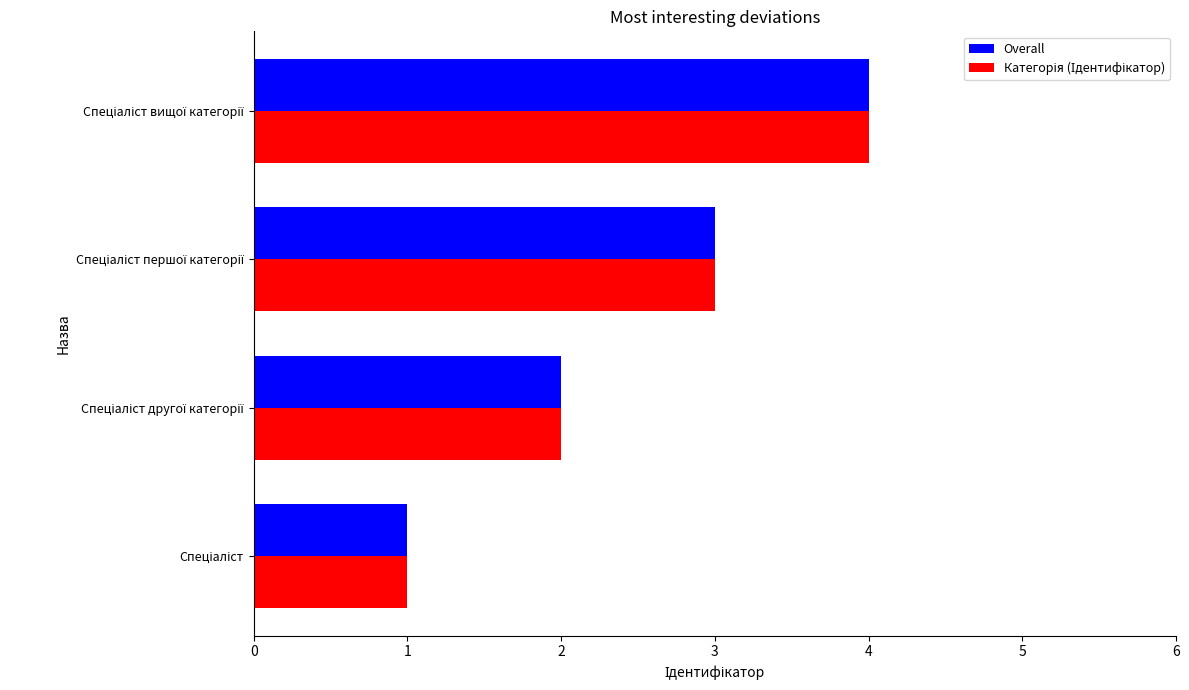

What is the maximum value shown in the chart?

4